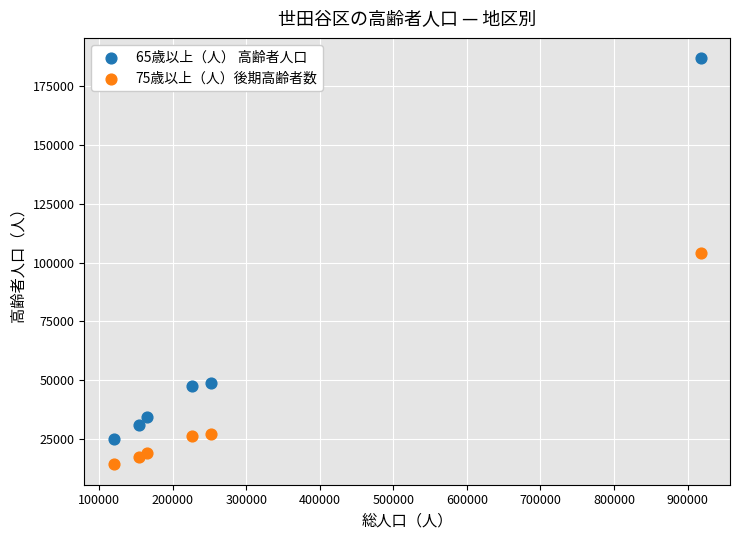

What are all the series names shown in the legend?

65歳以上（人） 高齢者人口, 75歳以上（人）後期高齢者数